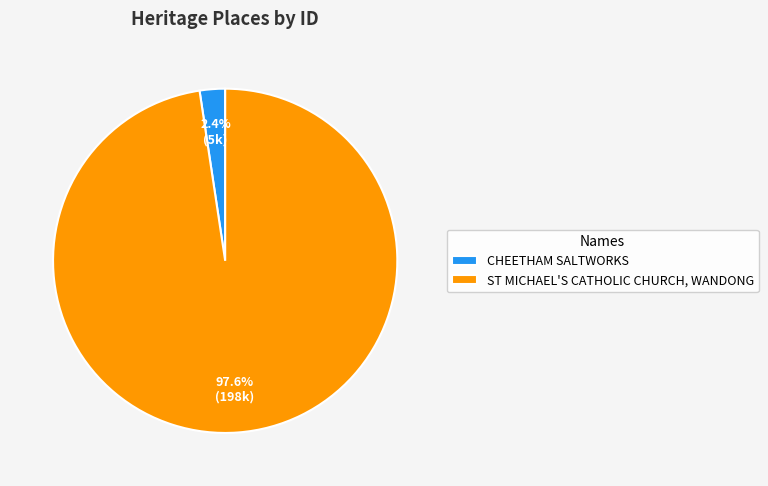

To the nearest percent, what is the average slice percentage?

50%